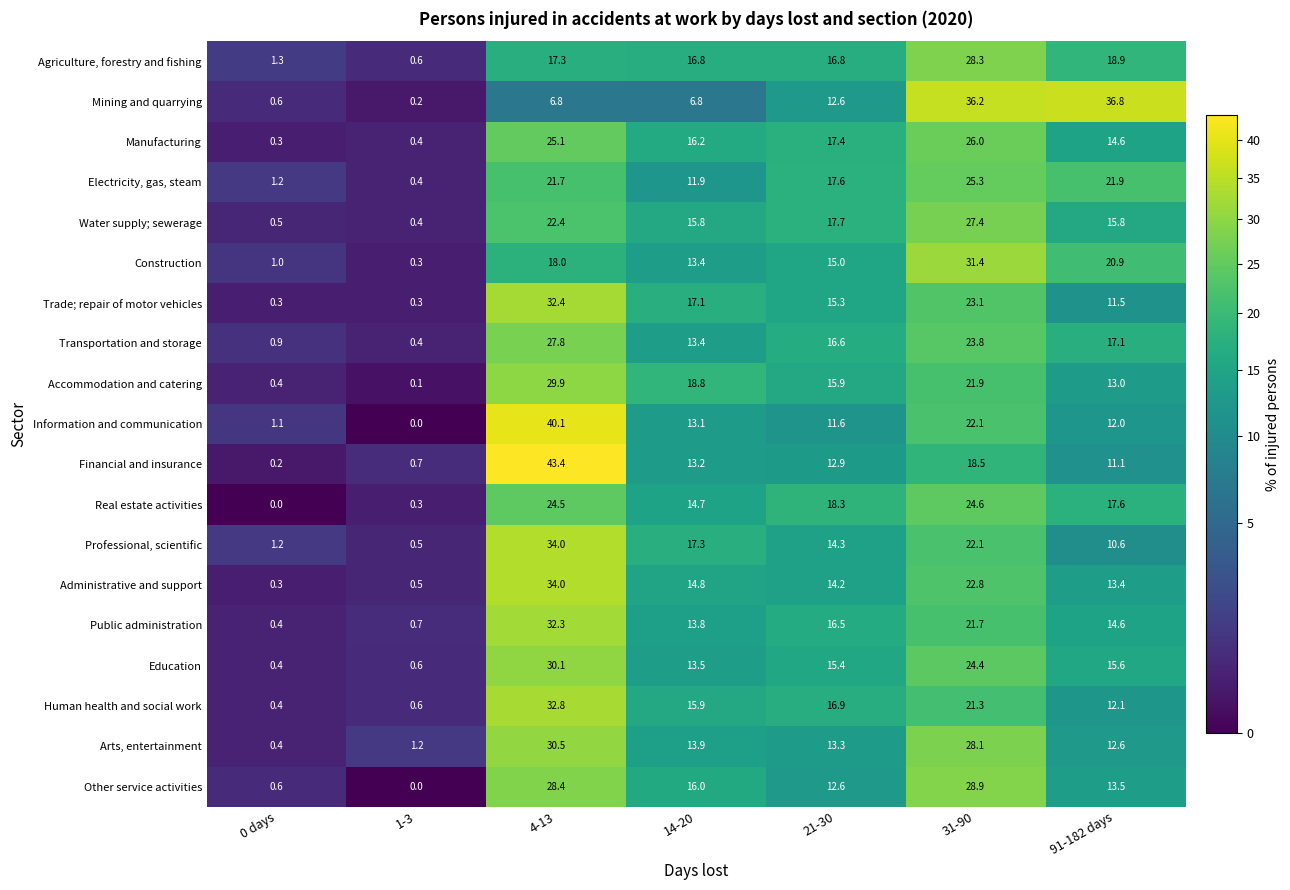

Is the value of Transportation and storage at 0 days greater than the value of Electricity, gas, steam at 91-182 days?

No